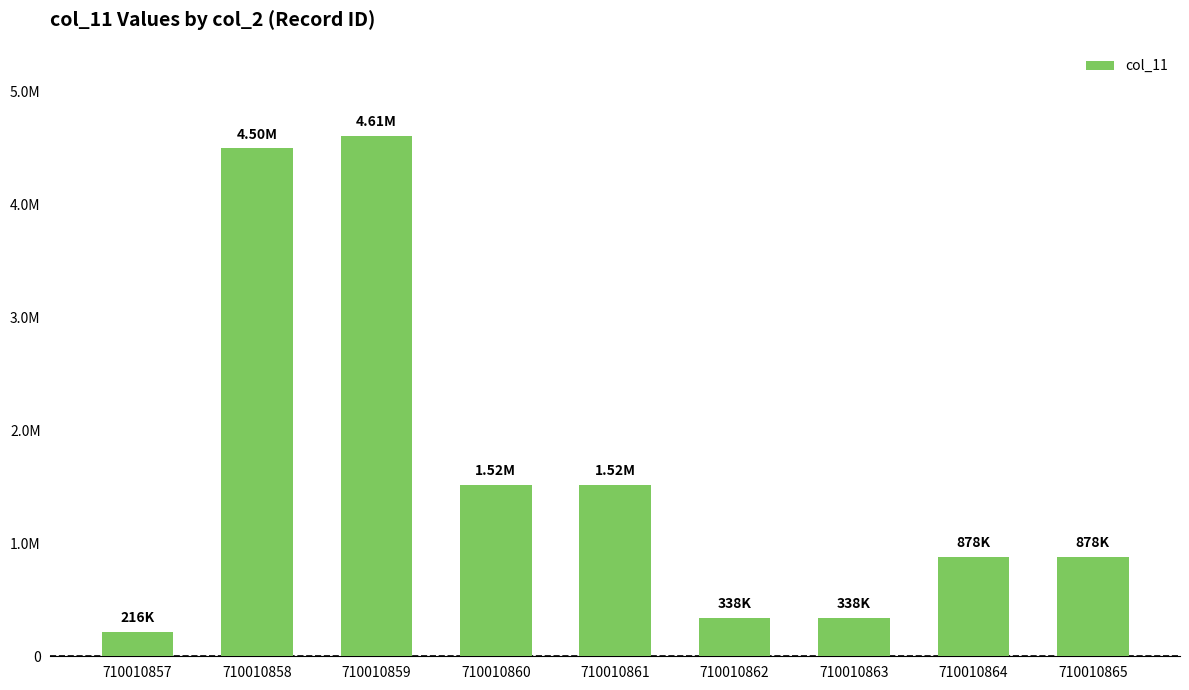

At which category does the chart reach its peak across all series?

710010859